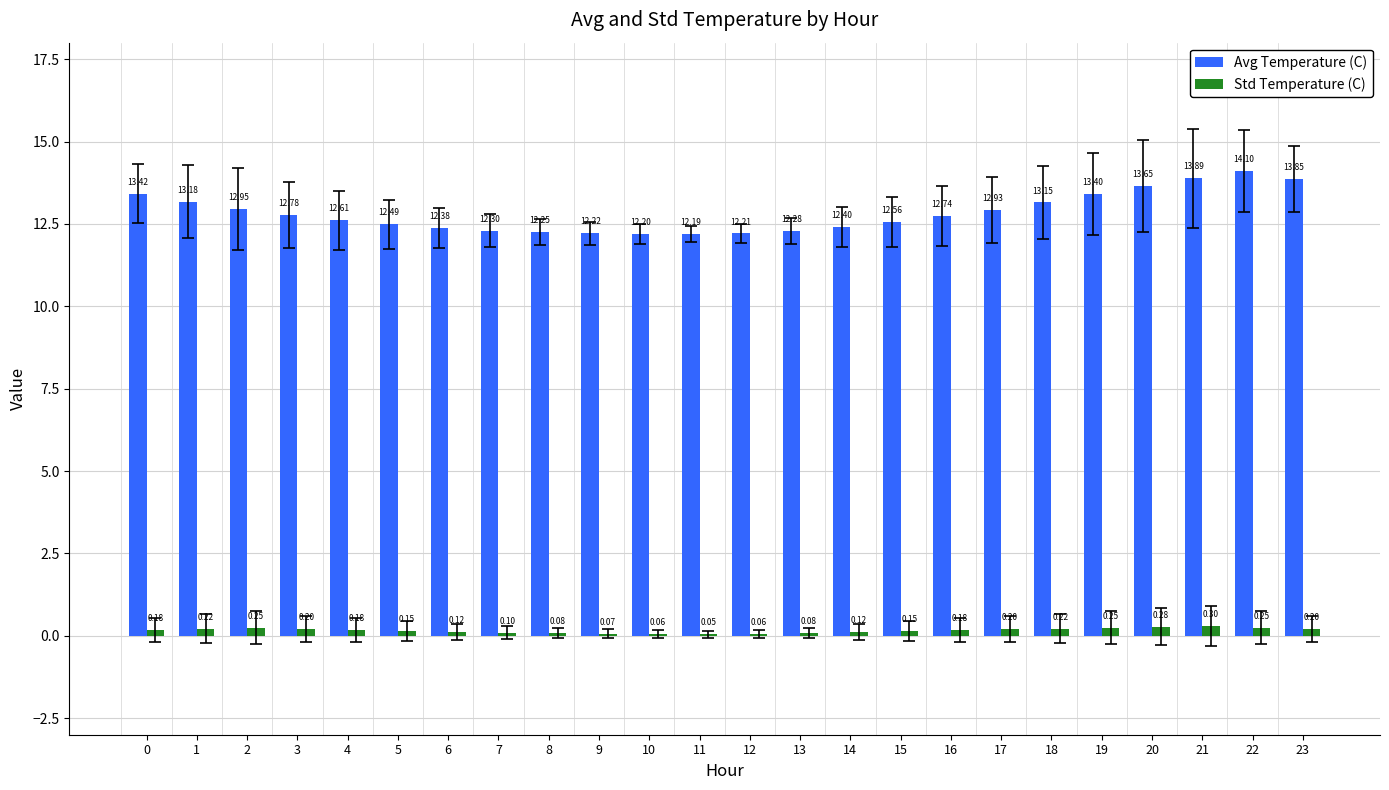

Count the number of categories in the chart.

24